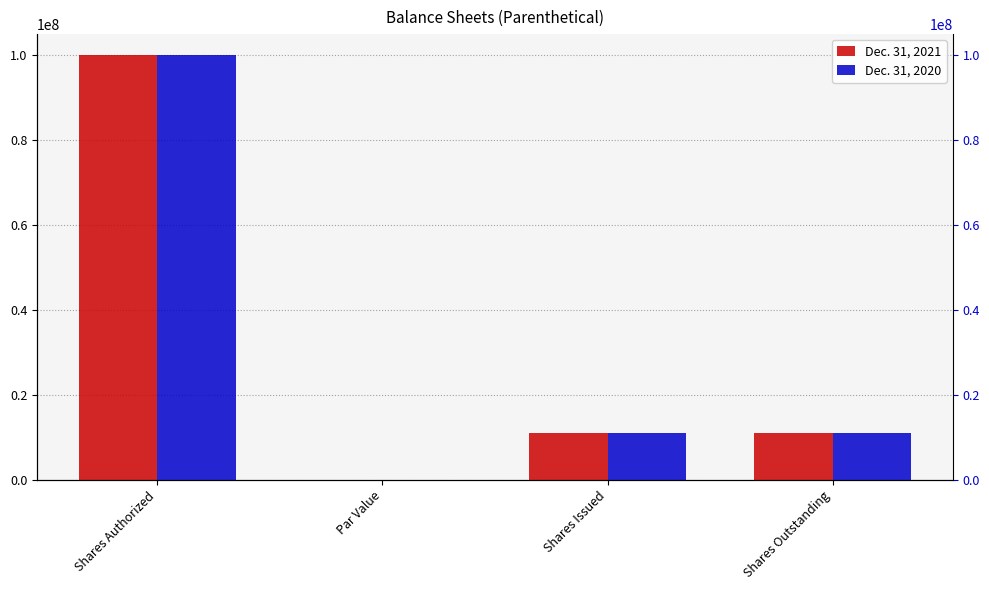

Count the number of categories in the chart.

4